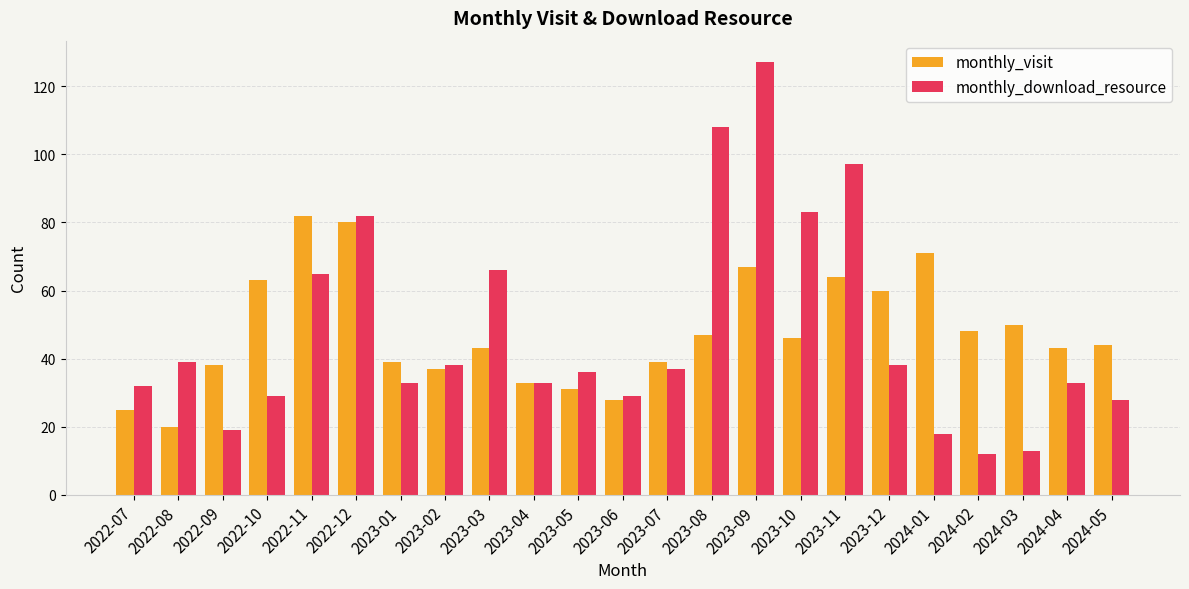

Which series has the widest spread of values?

monthly_download_resource